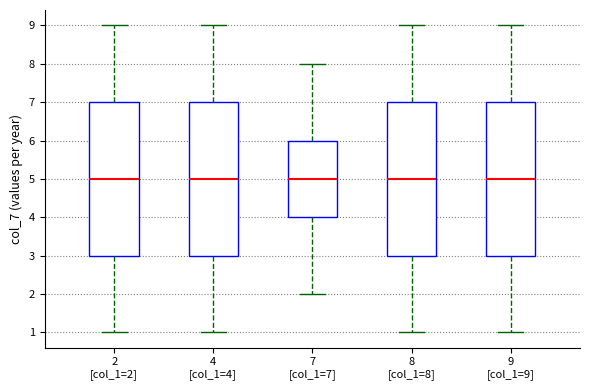

Reading left to right, transcribe this box plot: for each box, give where its median line is, the range the box spans, and where its two whiskers end, as read against the y-axis. The values are not printed on the chart, so give them approximately, as read against the axis.

2 [col_1=2]: median 5, box 3 to 7, whiskers 1 to 9
4 [col_1=4]: median 5, box 3 to 7, whiskers 1 to 9
7 [col_1=7]: median 5, box 4 to 6, whiskers 2 to 8
8 [col_1=8]: median 5, box 3 to 7, whiskers 1 to 9
9 [col_1=9]: median 5, box 3 to 7, whiskers 1 to 9